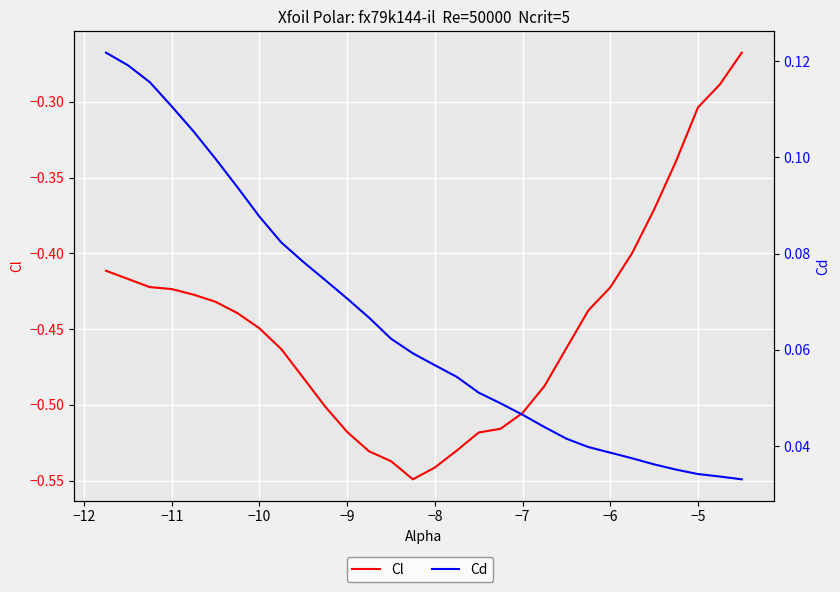

What is the value of the Cl point at the 30th from the left?

-0.3